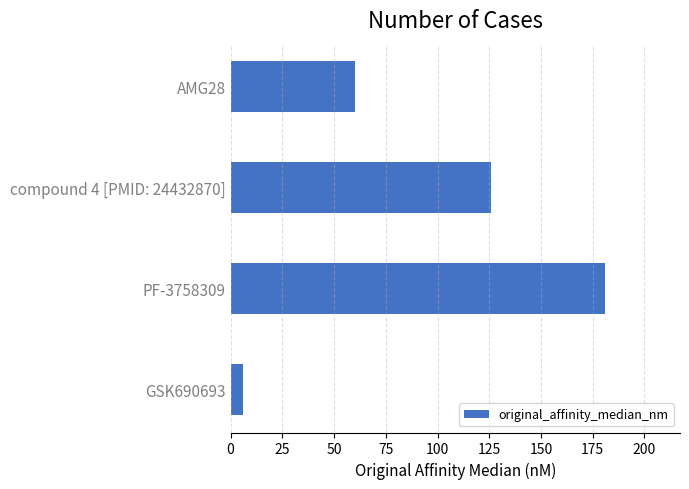

What value does the data have at GSK690693?

6